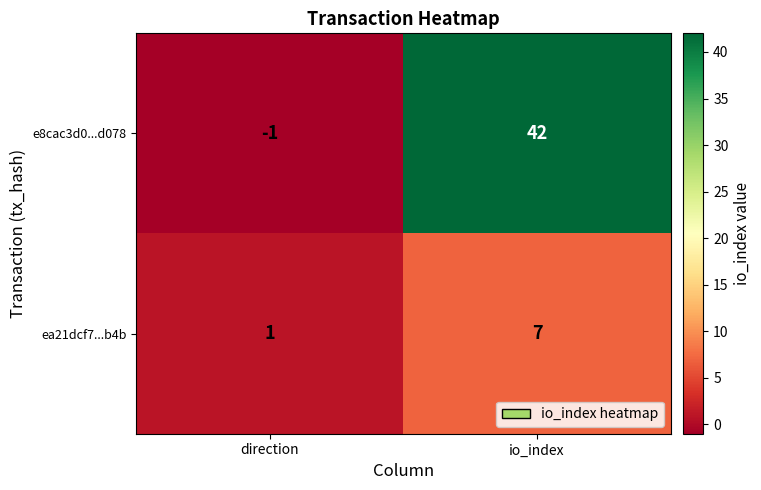

Where is e8cac3d0...d078 nearest to the value 20?

direction